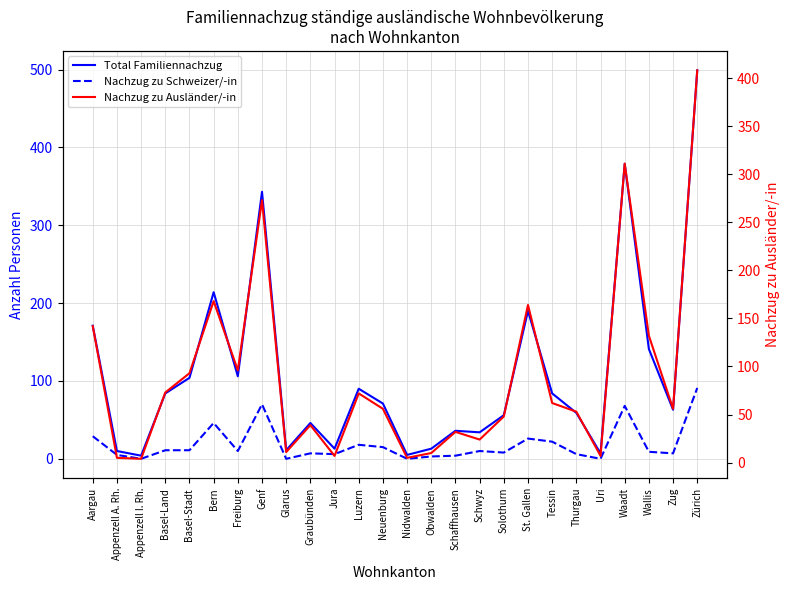

Which series has the widest spread of values?

Total Familiennachzug